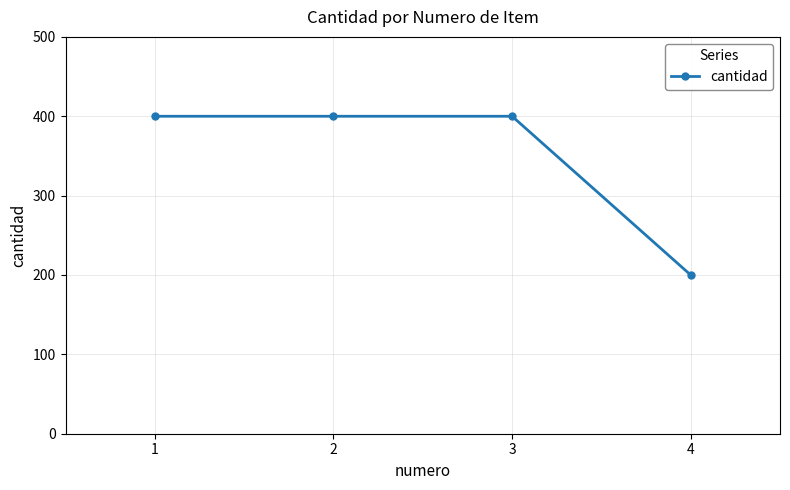

What is the maximum value shown in the chart?

400